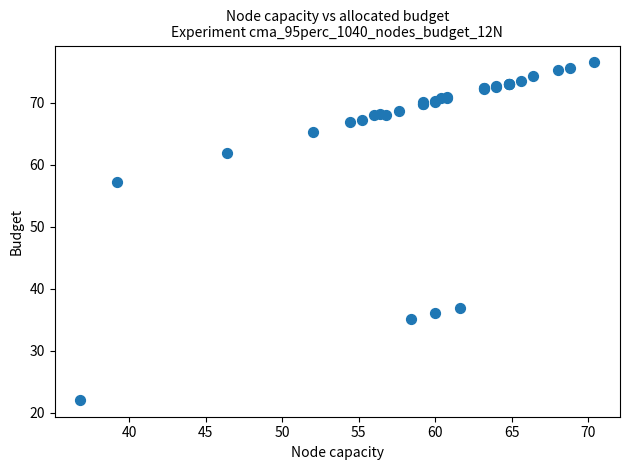

What Y value in the scatter plot is closest to 49?

57.2